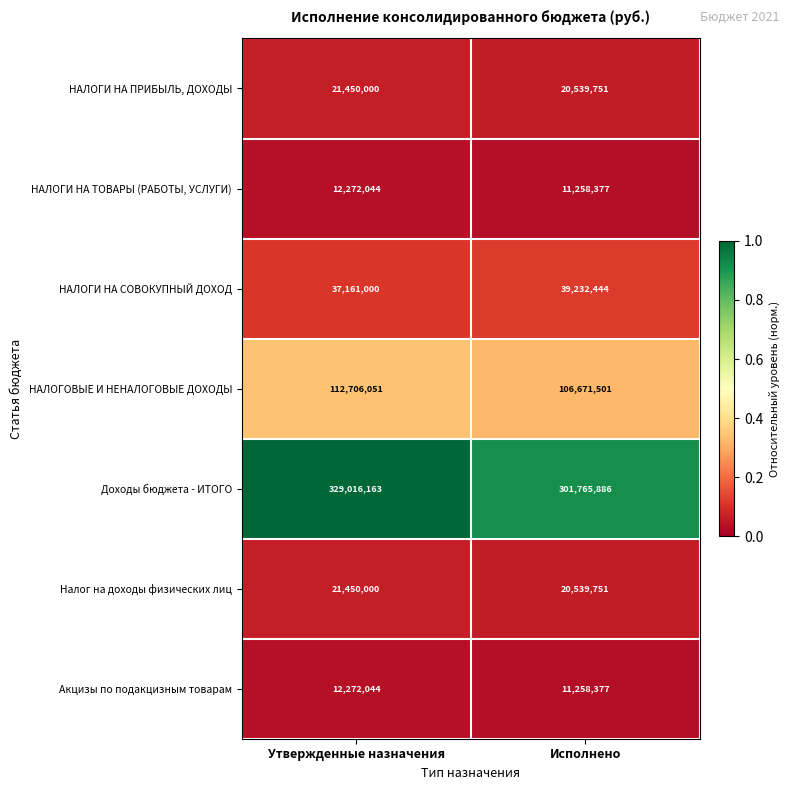

At which label is Акцизы по подакцизным товарам closest to 11765210?

Исполнено